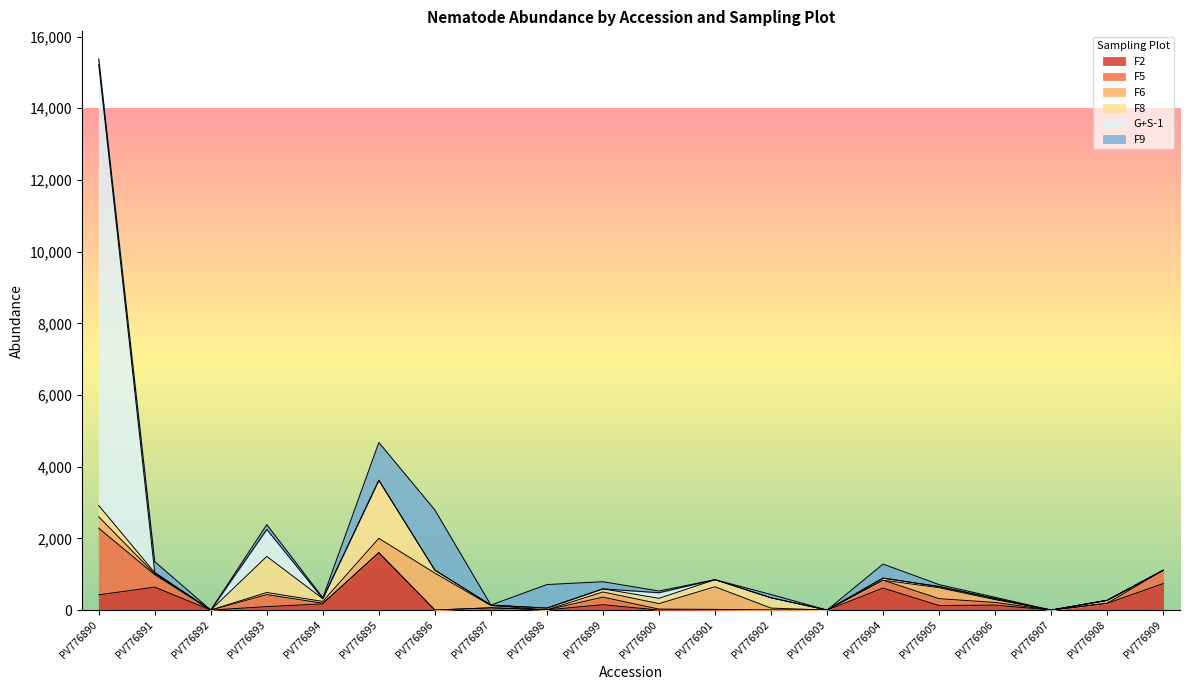

Rank the categories by F6 value from highest to lowest.

PV776896, PV776901, PV776895, PV776890, PV776905, PV776900, PV776899, PV776908, PV776906, PV776897, PV776893, PV776902, PV776894, PV776891, PV776892, PV776898, PV776903, PV776904, PV776907, PV776909